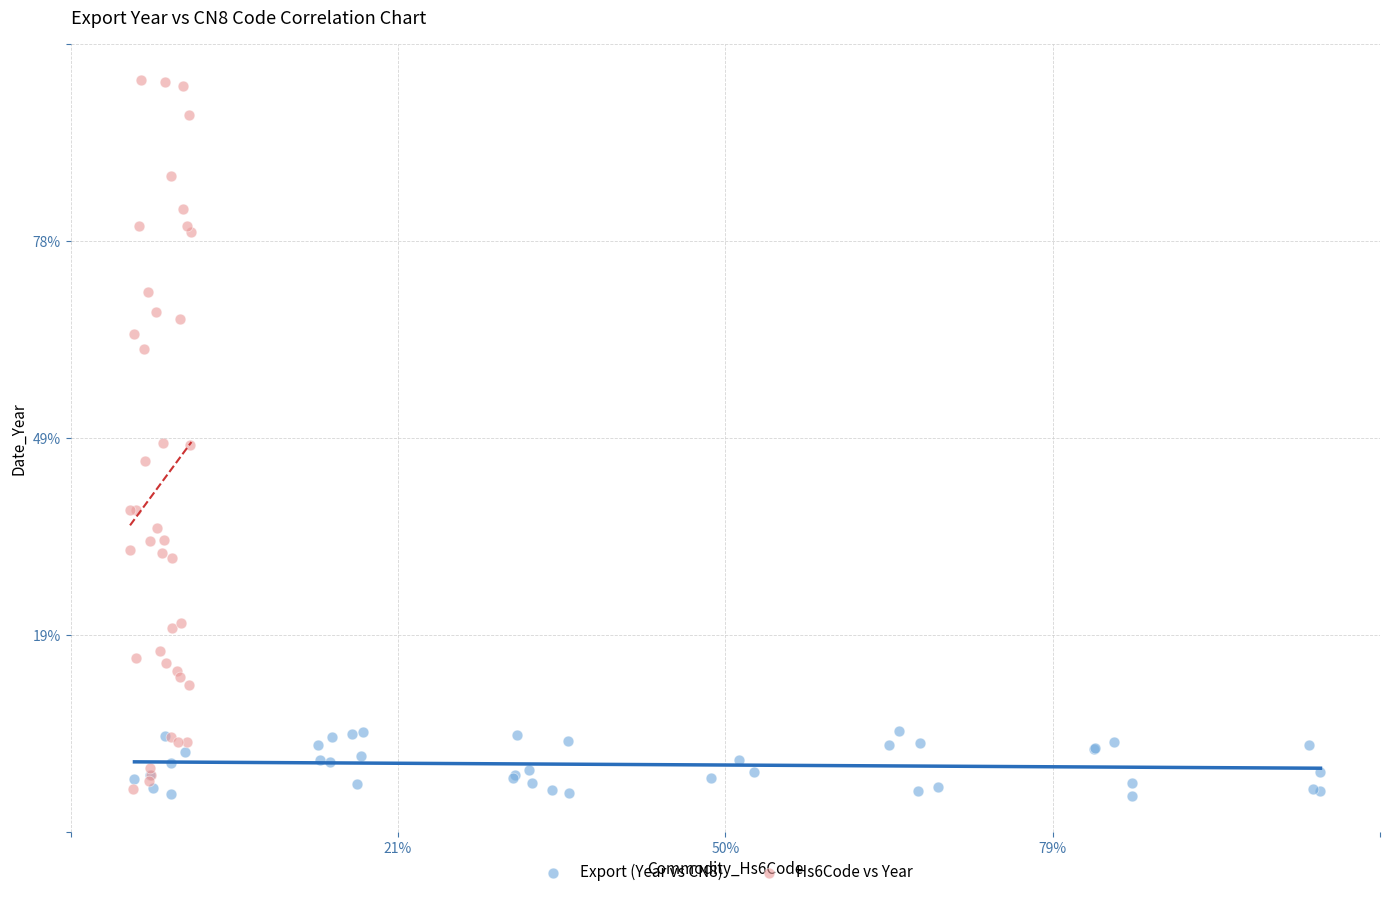

Which series contains the lowest Y value?

Export (Year vs CN8)